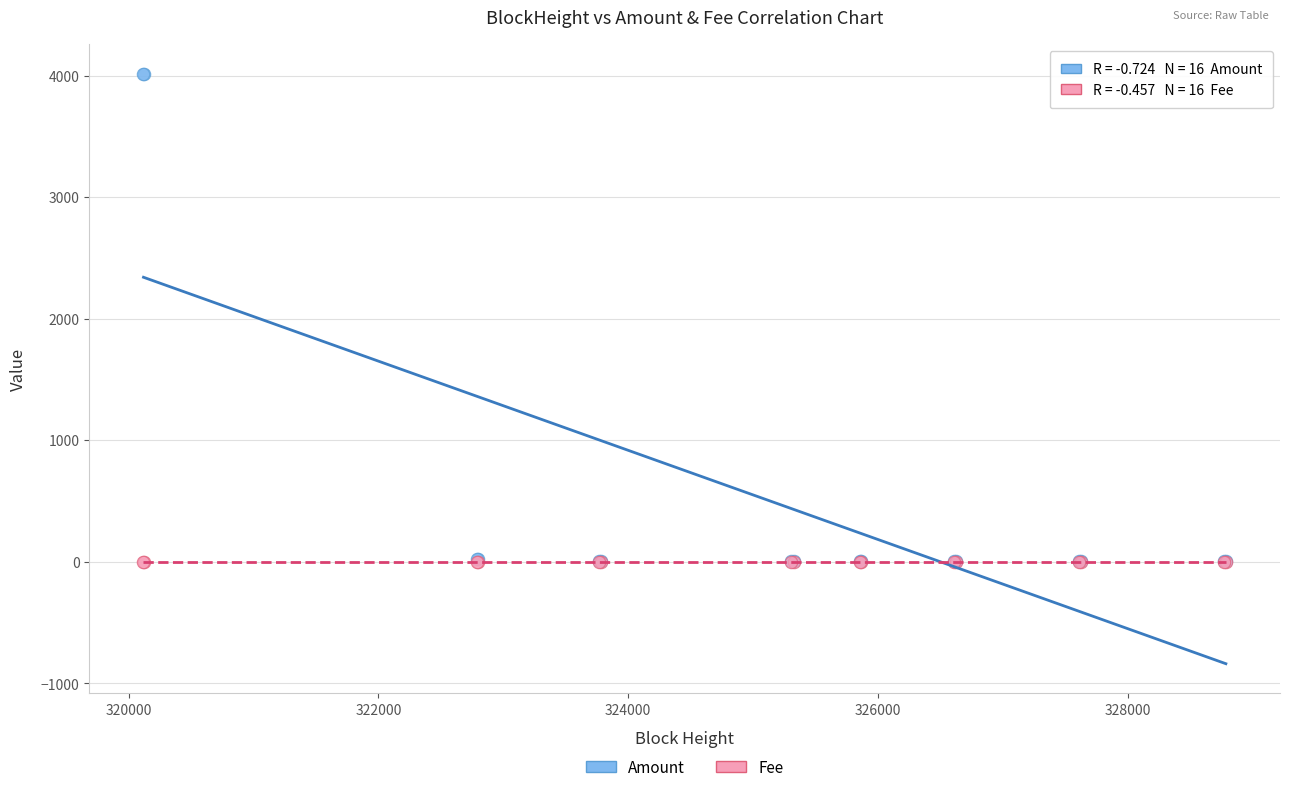

Which series contains the highest Y value?

Amount